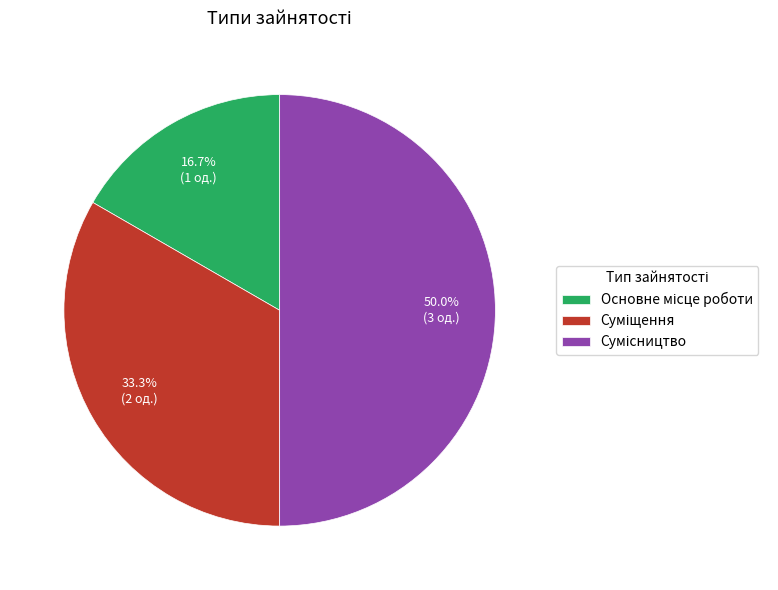

True or false: Основне місце роботи accounts for 29% of the total.

False